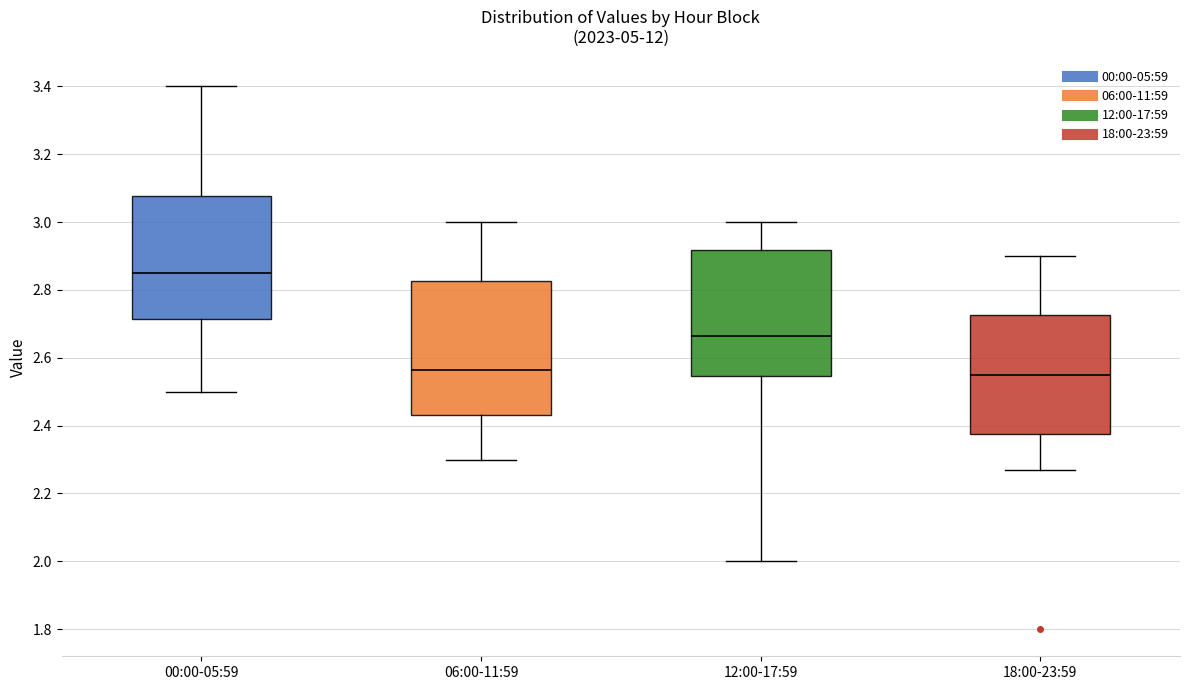

Reading left to right, transcribe this box plot: for each box, give where its median line is, the range the box spans, and where its two whiskers end, as read against the y-axis. The values are not printed on the chart, so give them approximately, as read against the axis.

00:00-05:59: median 2.86, box 2.72 to 3.08, whiskers 2.50 to 3.40
06:00-11:59: median 2.56, box 2.44 to 2.82, whiskers 2.30 to 3.00
12:00-17:59: median 2.66, box 2.54 to 2.92, whiskers 2.00 to 3.00
18:00-23:59: median 2.56, box 2.38 to 2.72, whiskers 2.28 to 2.90